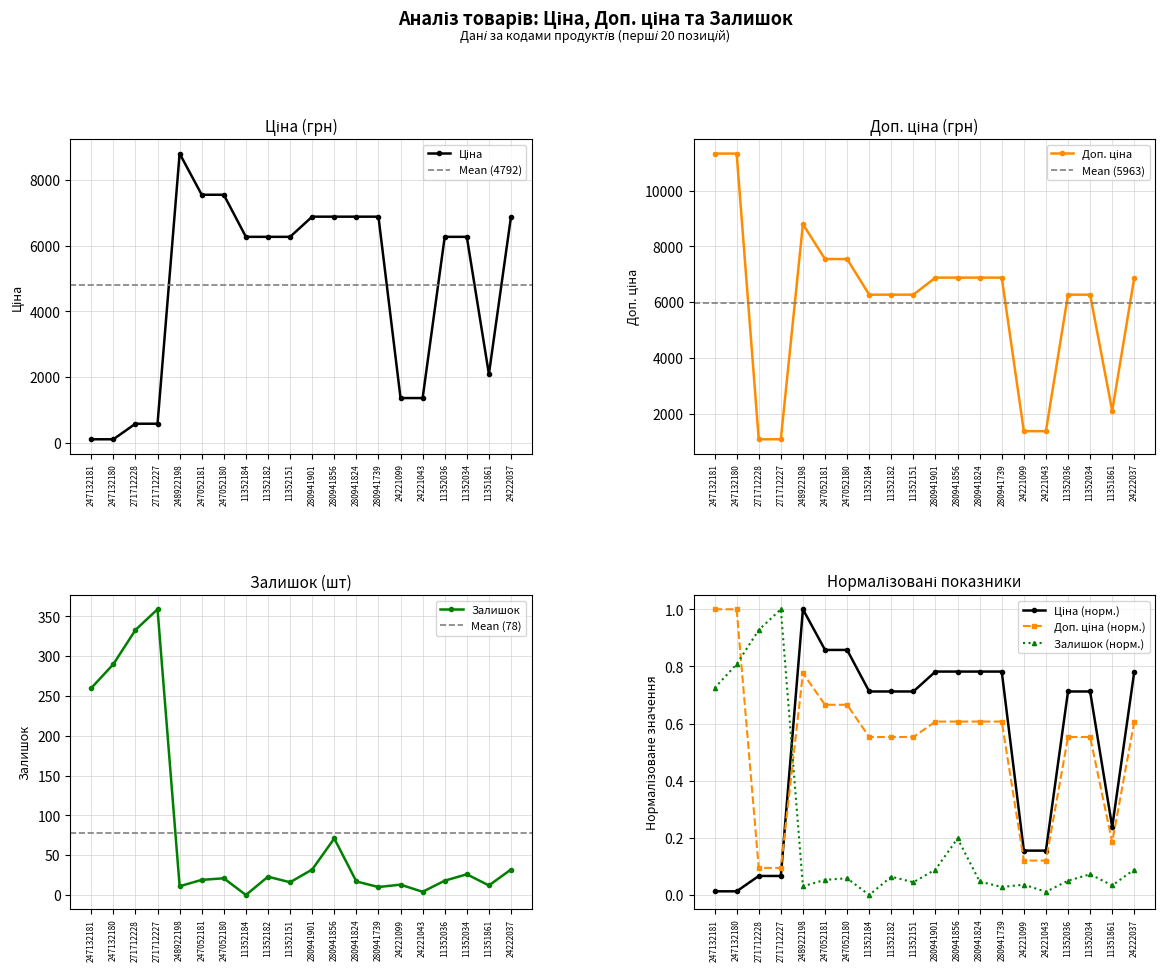

What is the label of the 20th point from the left?

24222037